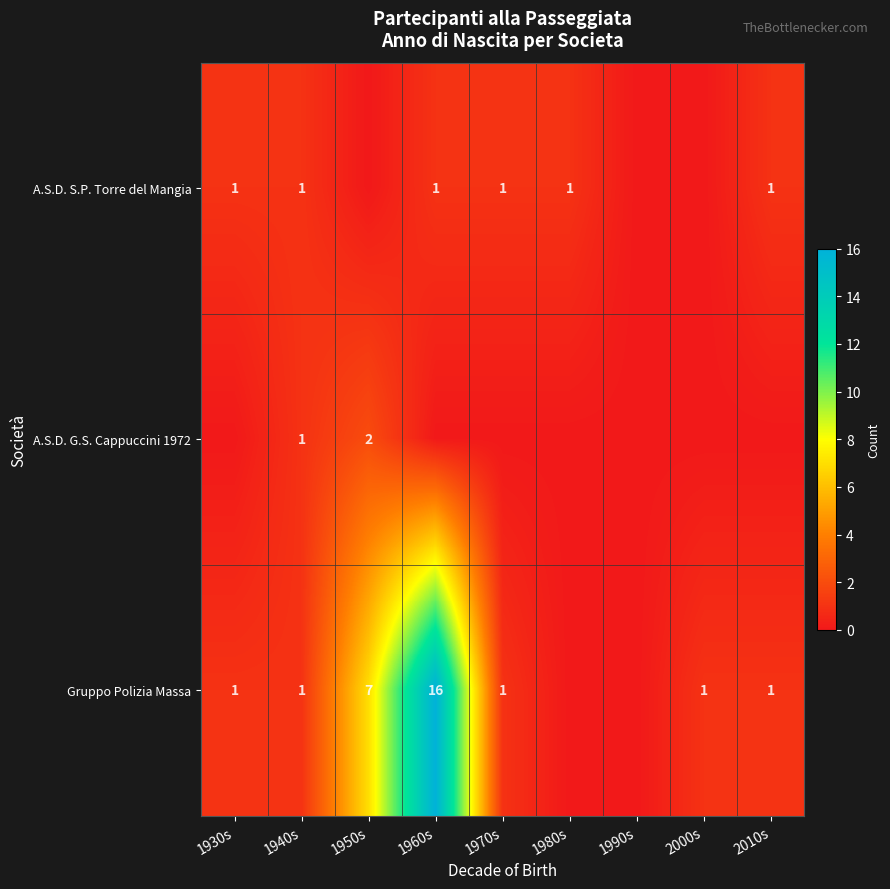

Is it true that A.S.D. S.P. Torre del Mangia equals 0 at 1960s?

False